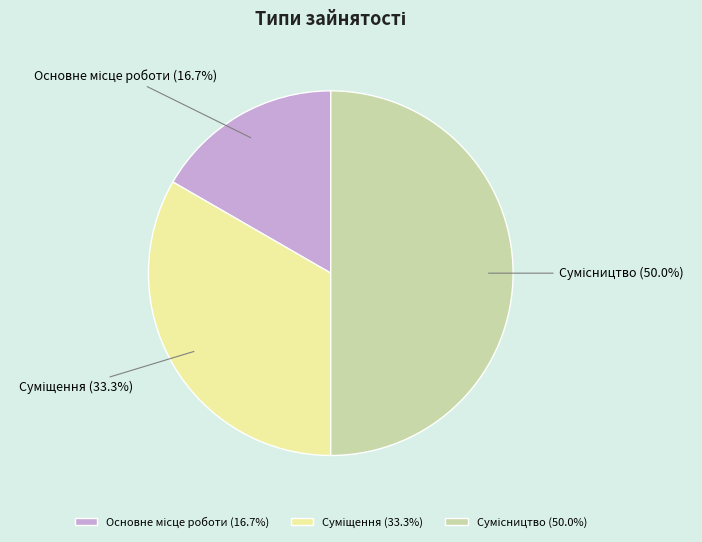

Is it true that Сумісництво is 50% of the pie?

True